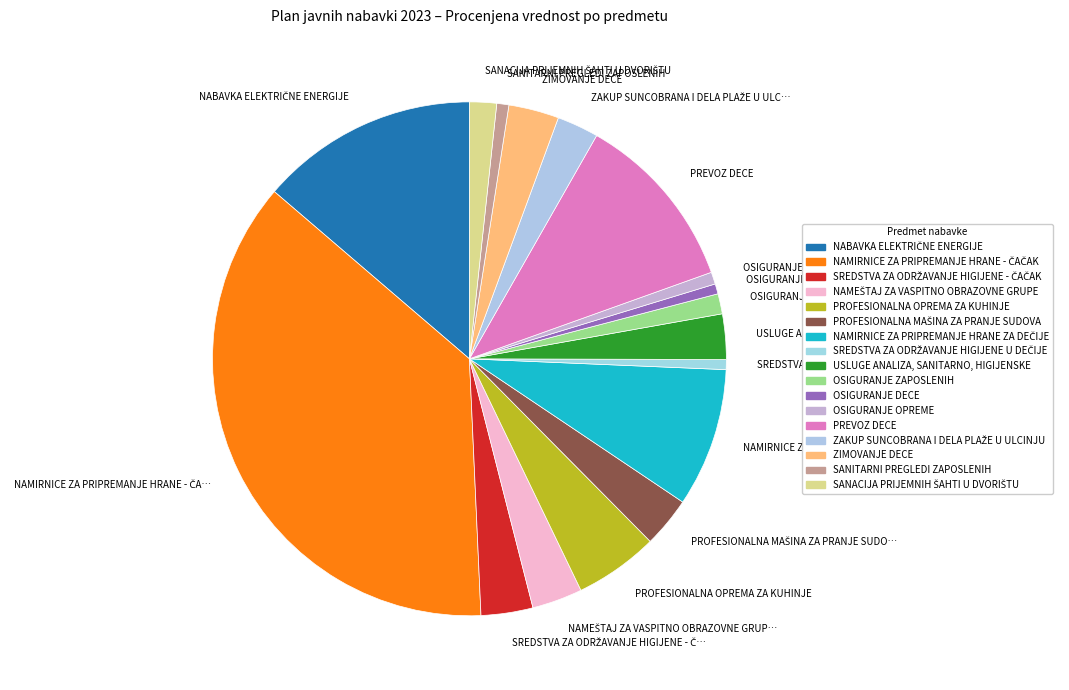

To the nearest percent, what portion does OSIGURANJE DECE represent?

1%